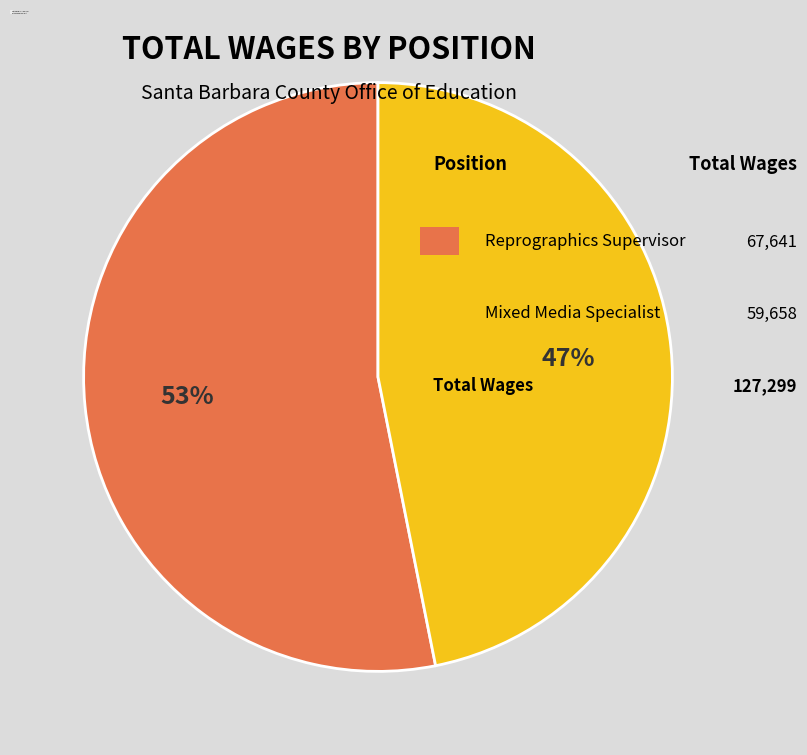

Which category has the biggest portion of the pie?

Reprographics Supervisor